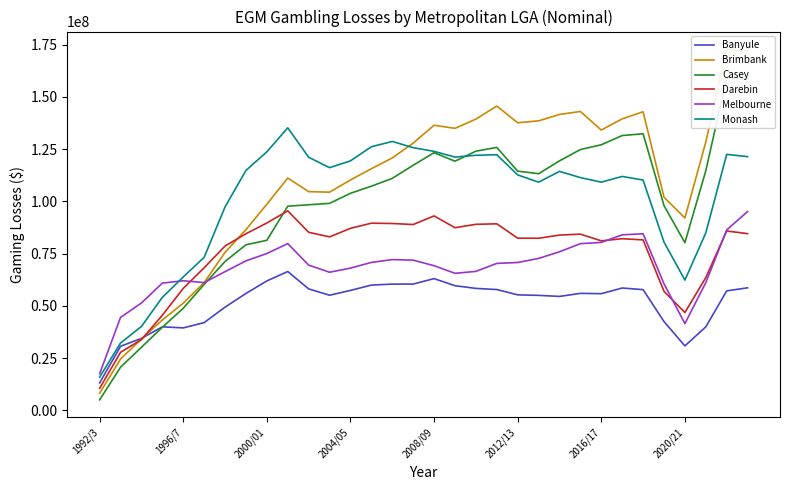

Is it true that Casey equals 4999231.0 at 1992/3?

True